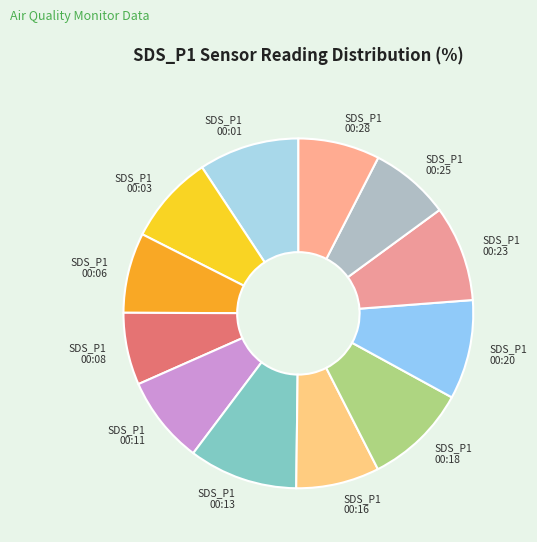

True or false: SDS_P1 00:25 accounts for 7% of the total.

True